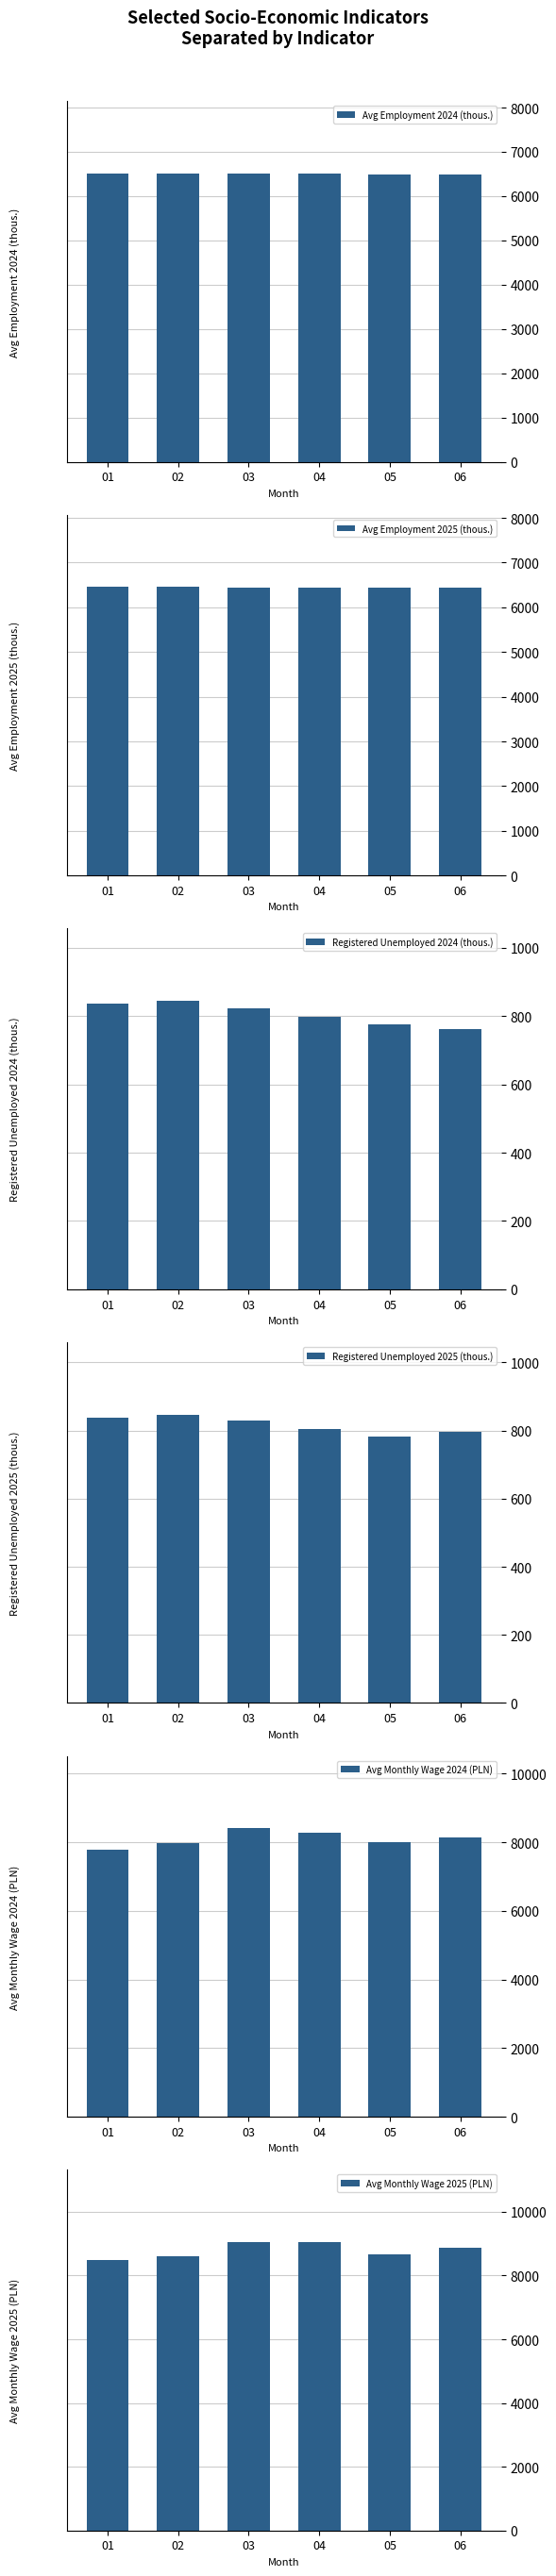

True or false: Registered Unemployed 2025 (thous.) has a value of 348.5 at 05.

False